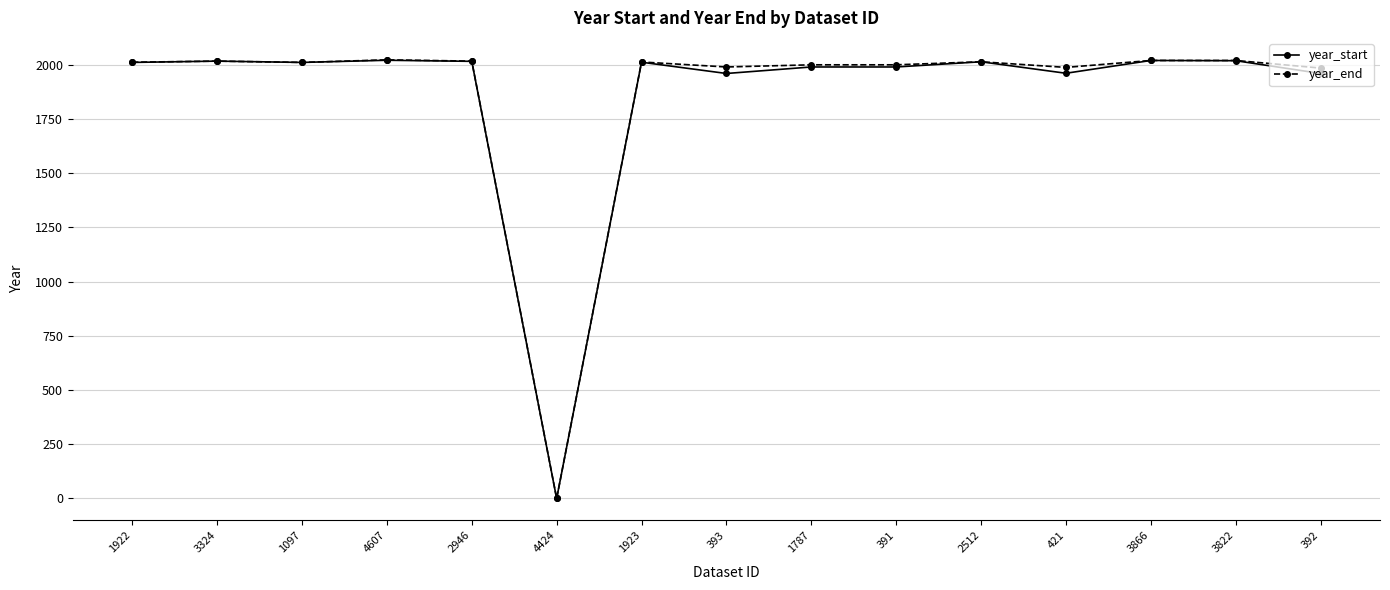

True or false: year_start has a value of 2019 at 3822.

True